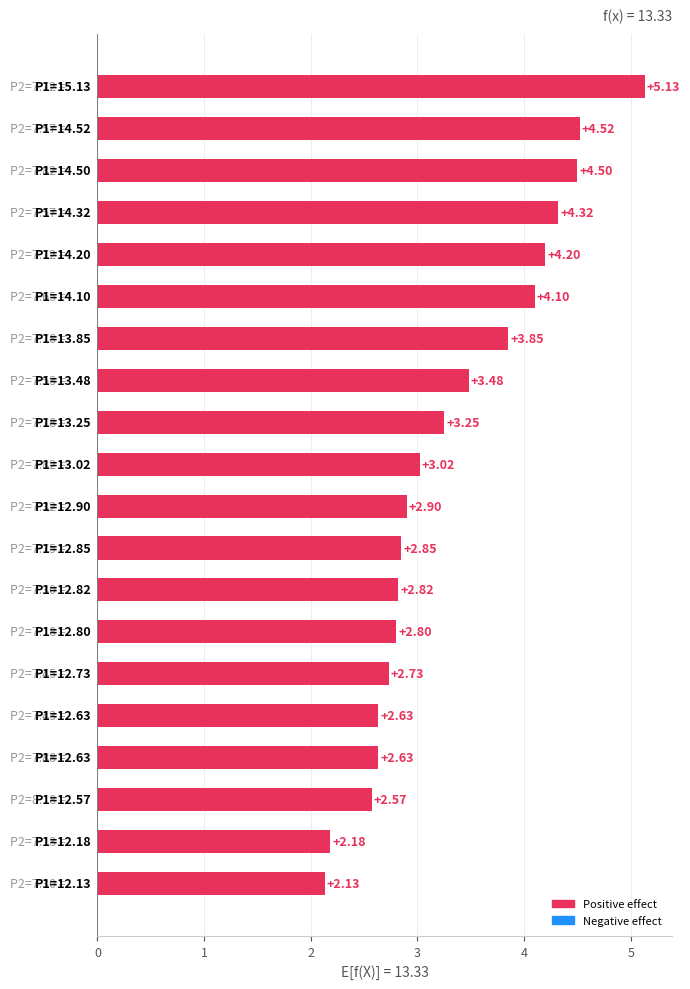

What is the average value?

3.3